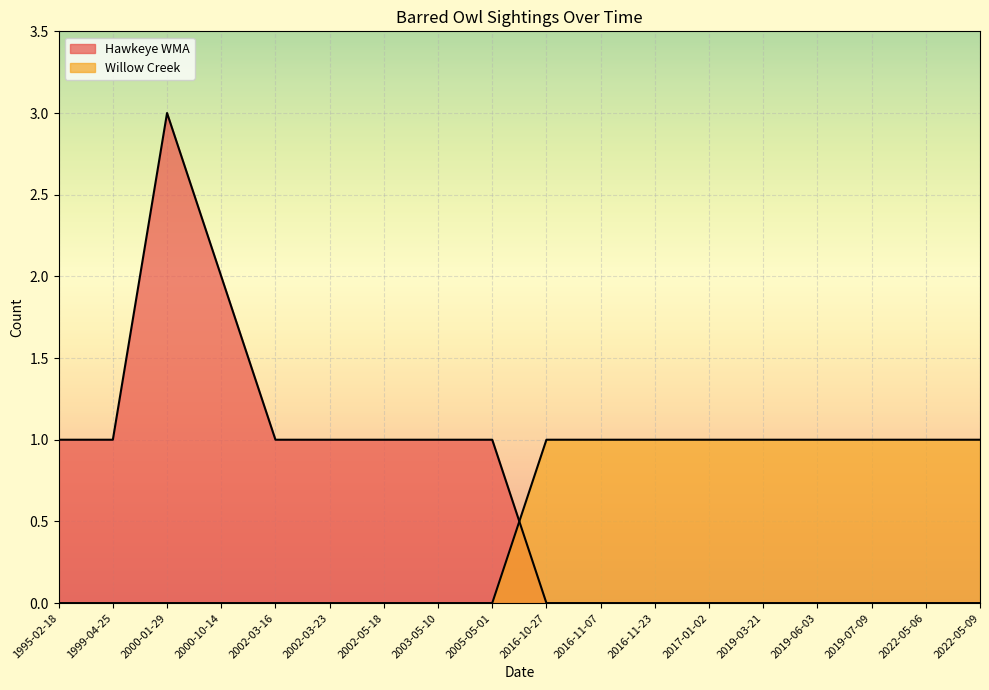

At which category is the sum across all series the highest?

2000-01-29